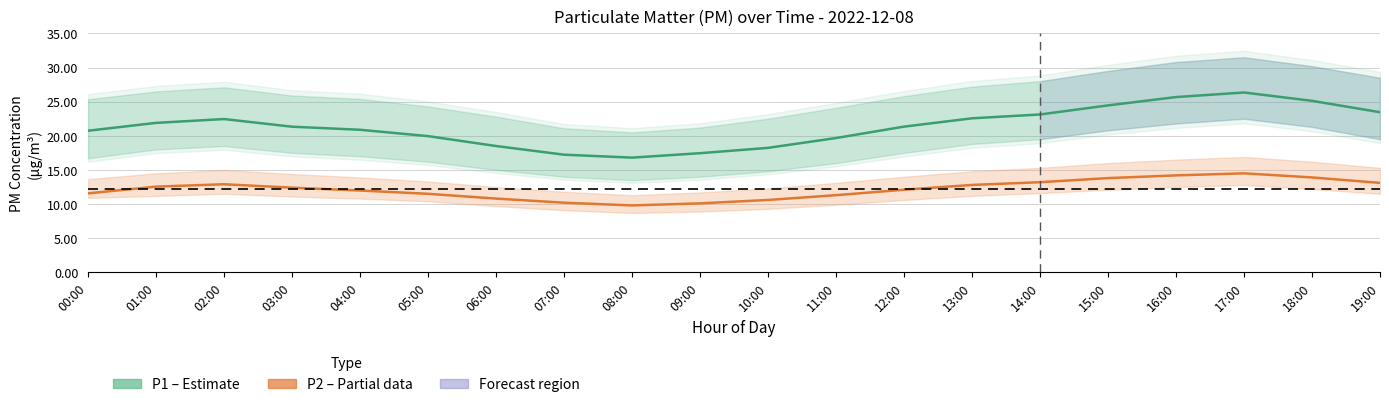

Reading left to right, extract all data points from this chart.

P1 (PM10): 20.7	21.9	22.4	21.3	20.9	19.9	18.5	17.2	16.8	17.4	18.2	19.7	21.3	22.6	23.1	24.4	25.7	26.3	25.1	23.4
P2 (PM2.5): 11.6	12.6	12.9	12.4	12.0	11.5	10.8	10.2	9.8	10.1	10.6	11.3	12.1	12.8	13.2	13.8	14.2	14.5	13.9	13.1